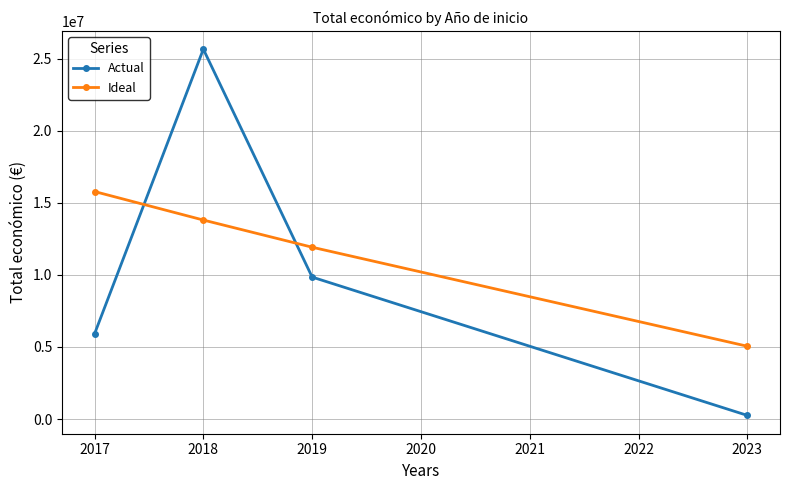

Rank the categories by Actual value from highest to lowest.

2018, 2019, 2017, 2023